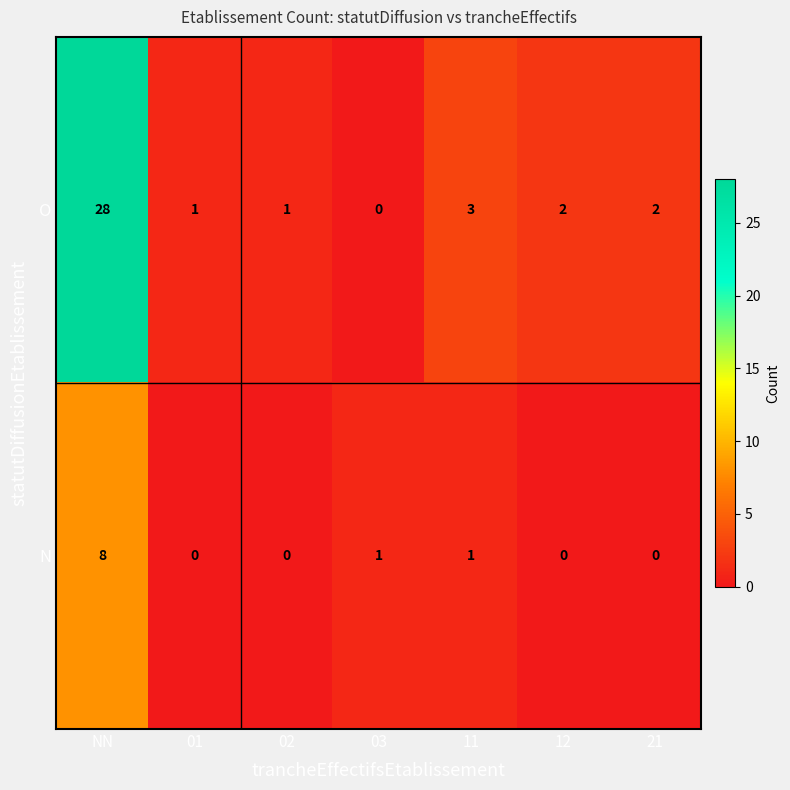

The value of N at 11 is 1. True or false?

True